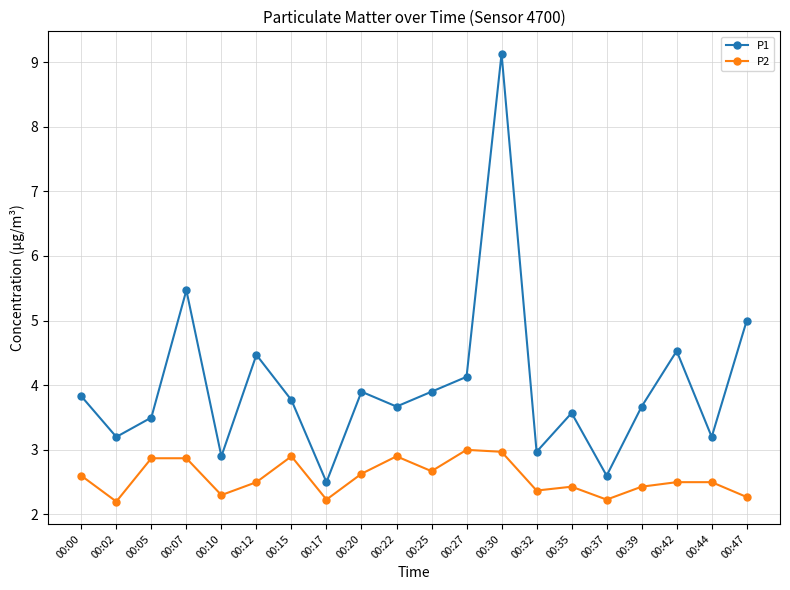

Is the value of P1 at 00:02 greater than the value of P2 at 00:07?

Yes